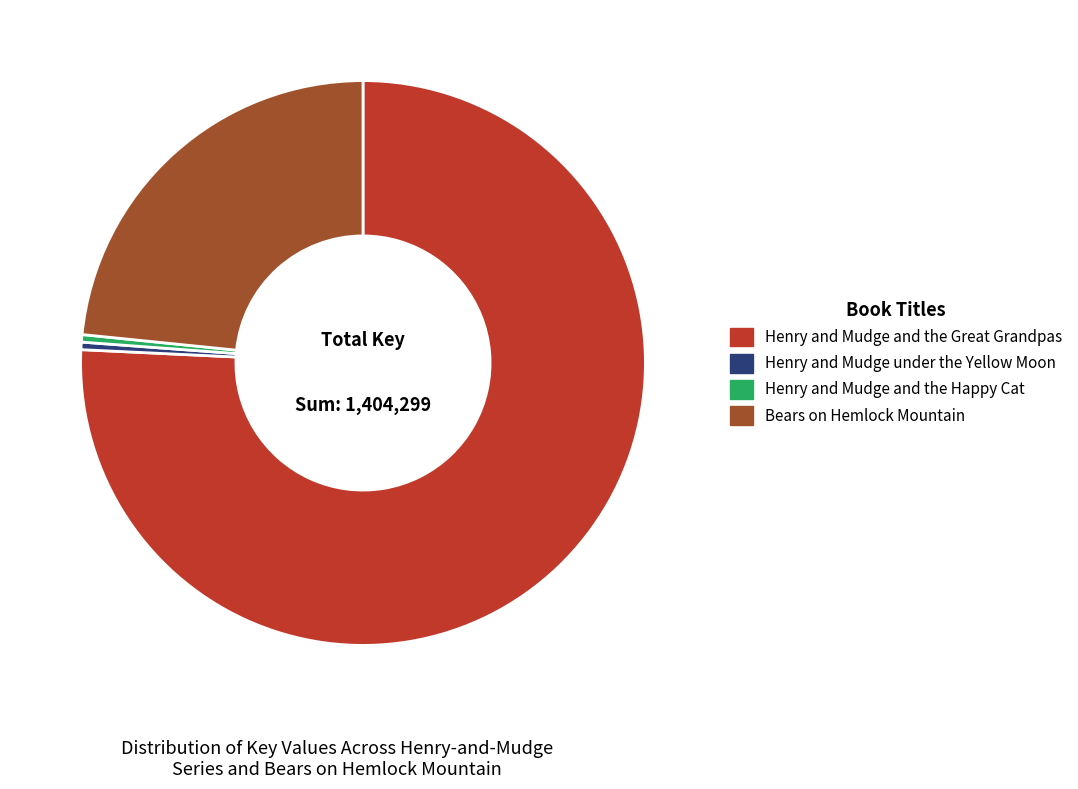

What is the largest slice in the pie chart?

Henry and Mudge and the Great Grandpas